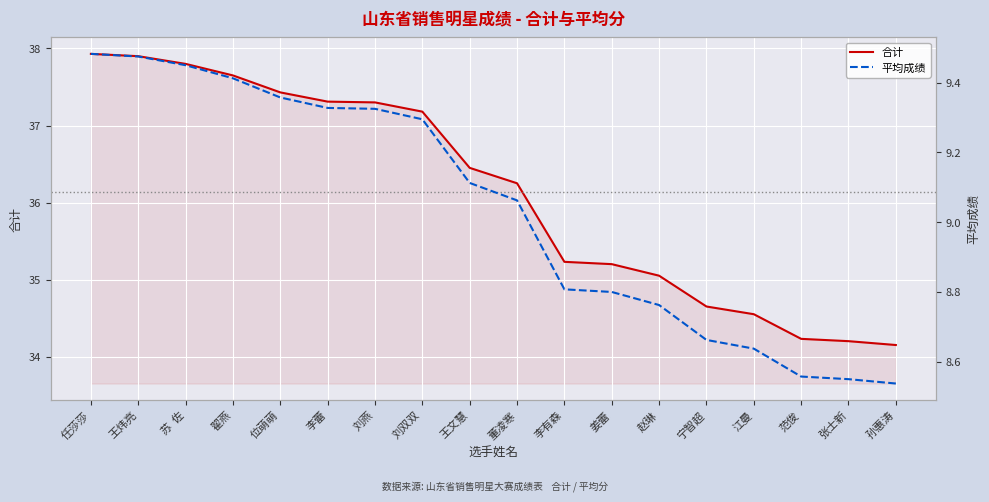

List the series in order of their peak value, lowest first.

平均成绩, 合计